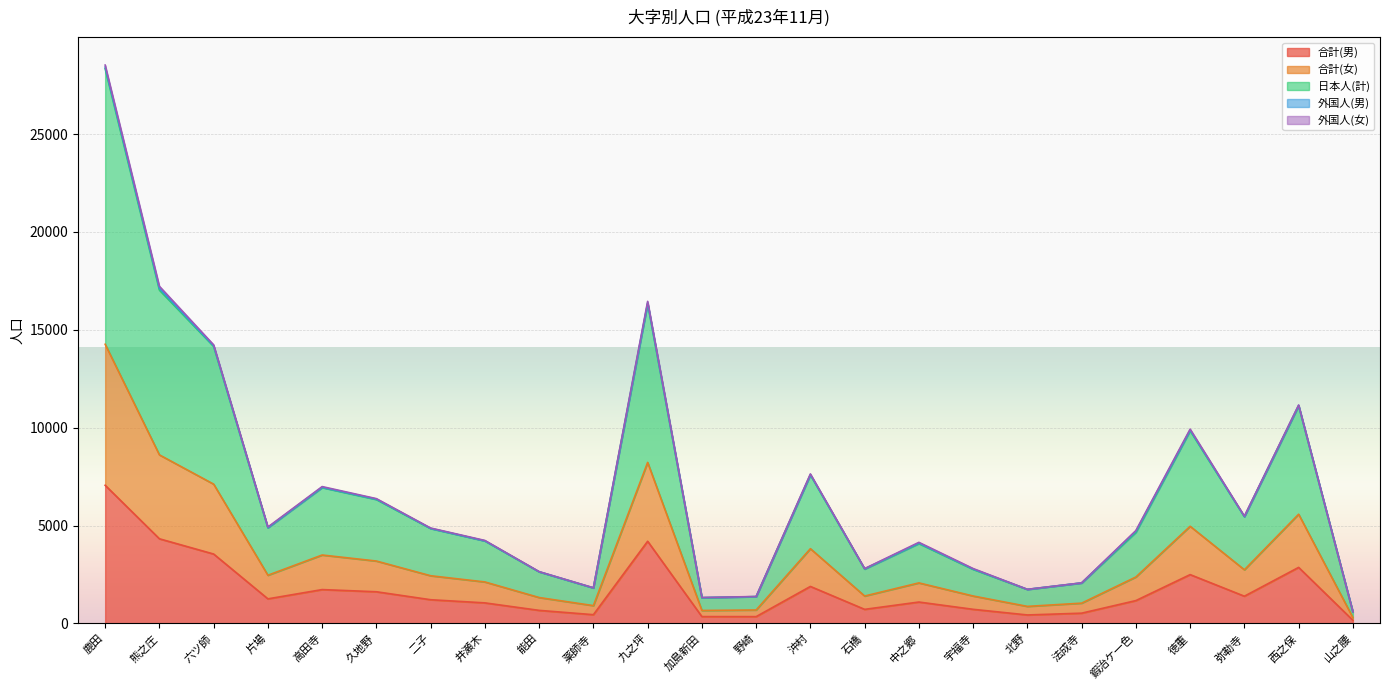

What is the label of the 15th point from the right?

薬師寺